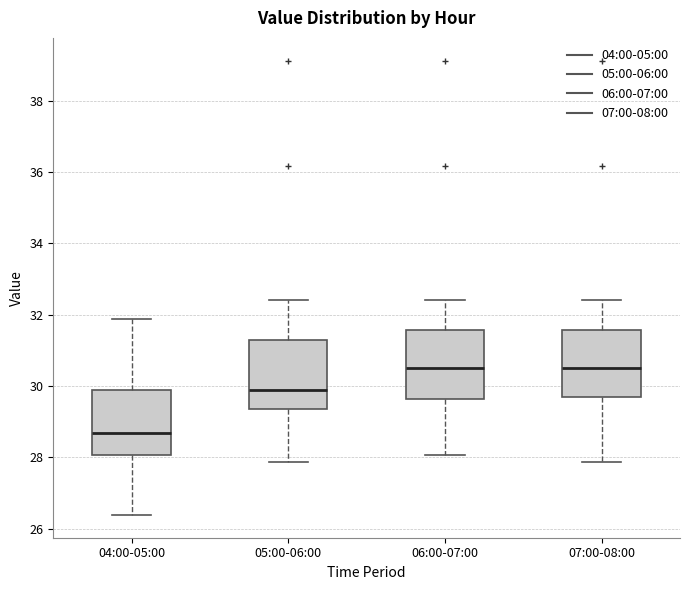

Reading left to right, read every box against the y-axis: the position of its median line, the range the box covers, and the ends of its whiskers. The values are not printed on the chart, so give them approximately, as read against the axis.

04:00-05:00: median 28.6, box 28.0 to 29.8, whiskers 26.4 to 31.8
05:00-06:00: median 29.8, box 29.4 to 31.4, whiskers 27.8 to 32.4
06:00-07:00: median 30.6, box 29.6 to 31.6, whiskers 28.0 to 32.4
07:00-08:00: median 30.6, box 29.8 to 31.6, whiskers 27.8 to 32.4